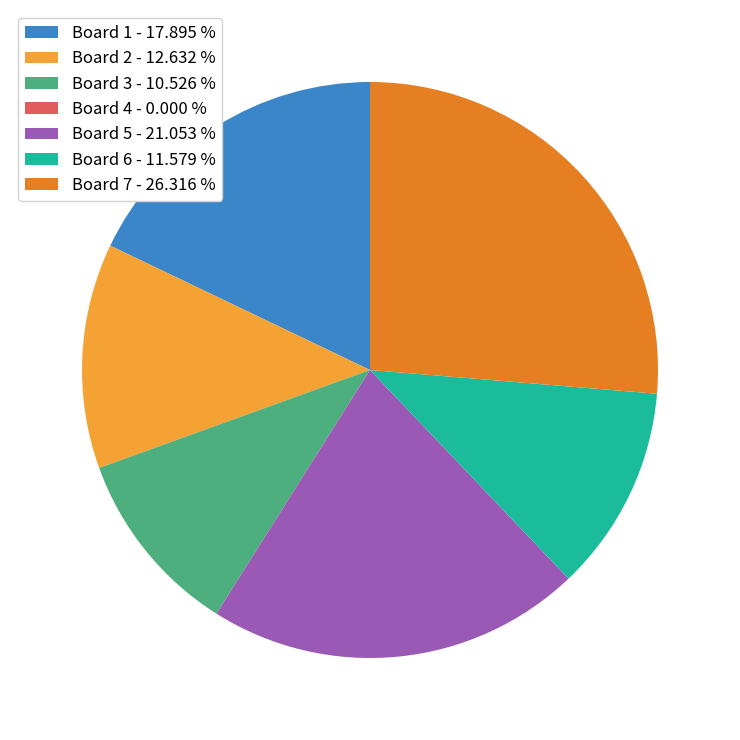

Is it true that Board 3 is 11% of the pie?

True